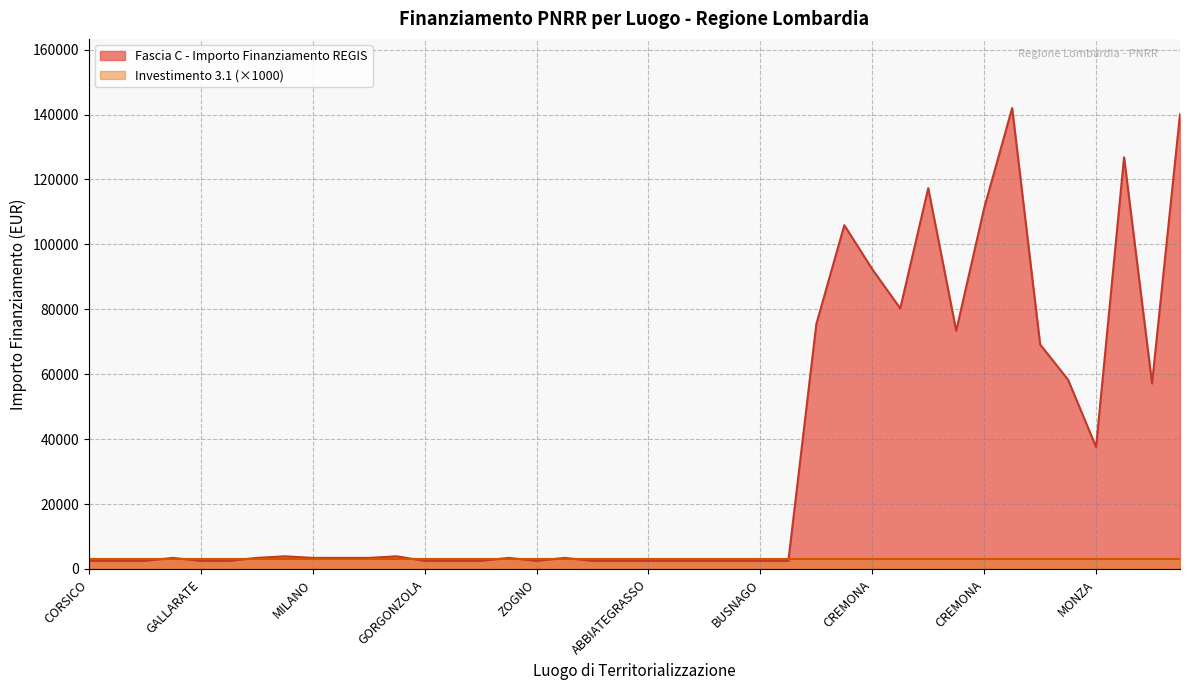

What is the sum of all values?

1361108.9